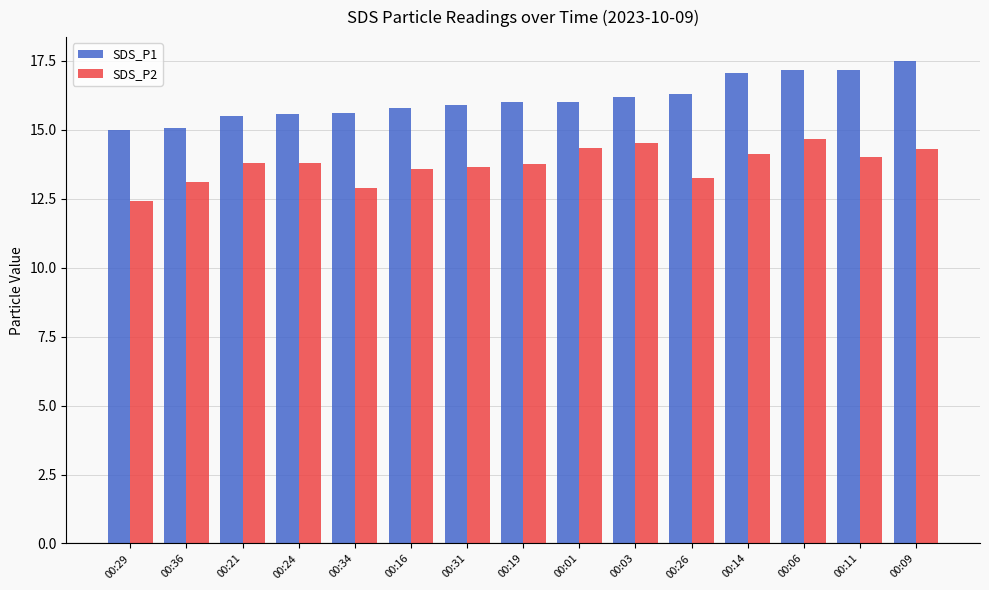

The SDS_P2 series shows 13.8 at 00:21. True or false?

True